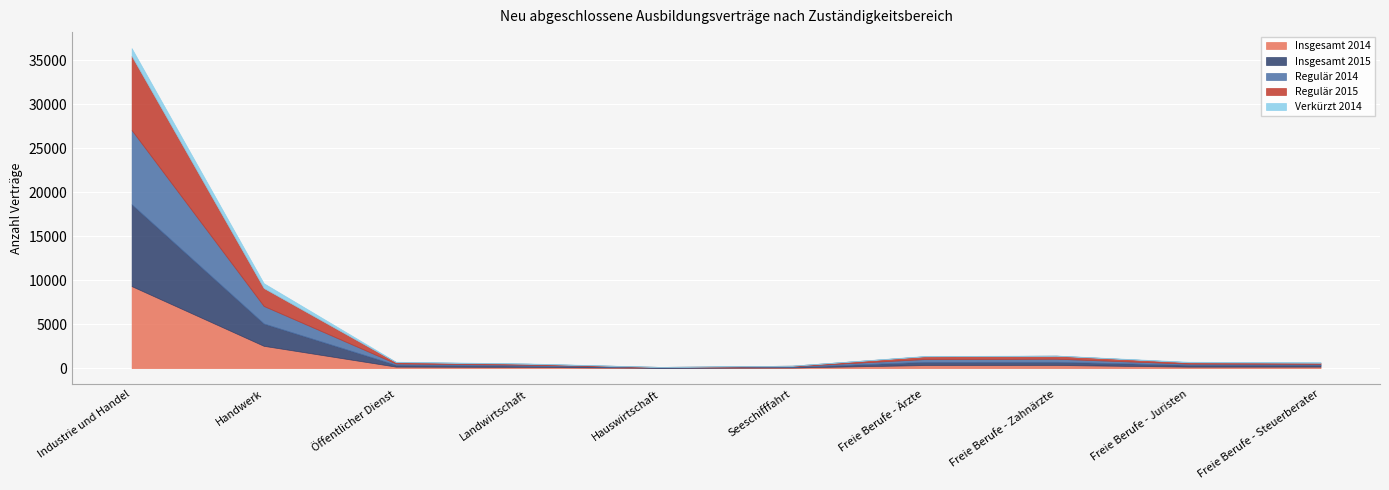

At which category does Regulär 2015 reach its first local peak?

Freie Berufe - Zahnärzte